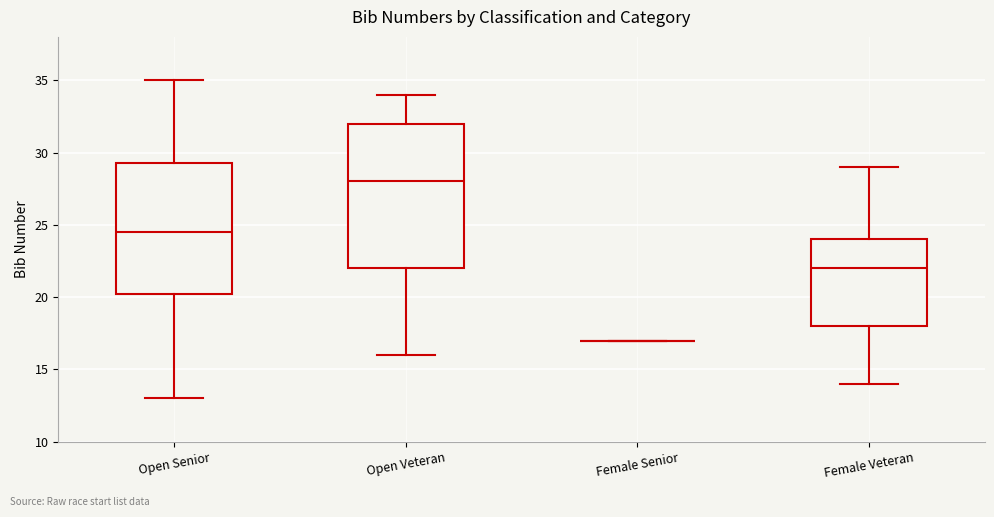

Which box is the tallest, from its lower edge to its upper edge?

Open Veteran